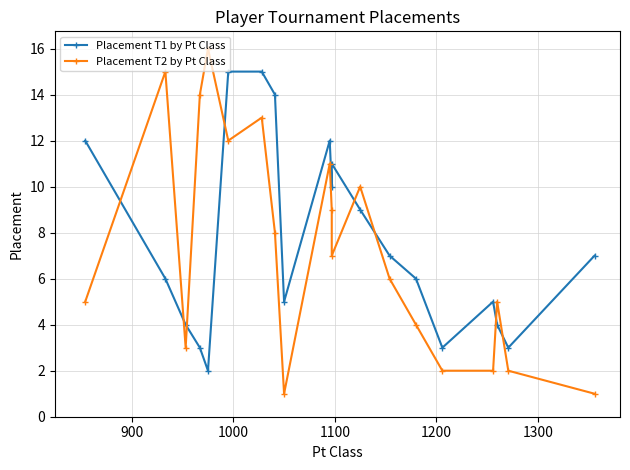

What is the minimum value for Placement T1 by Pt Class?

2